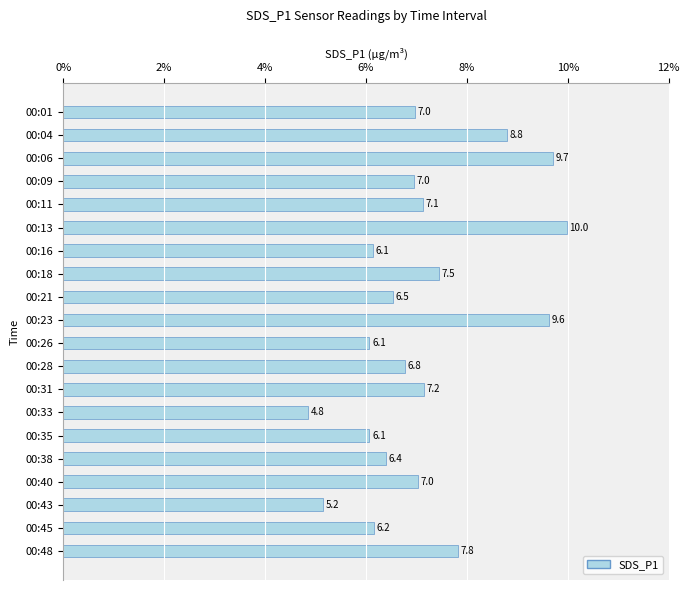

What is the difference between the maximum and second lowest values?

4.8